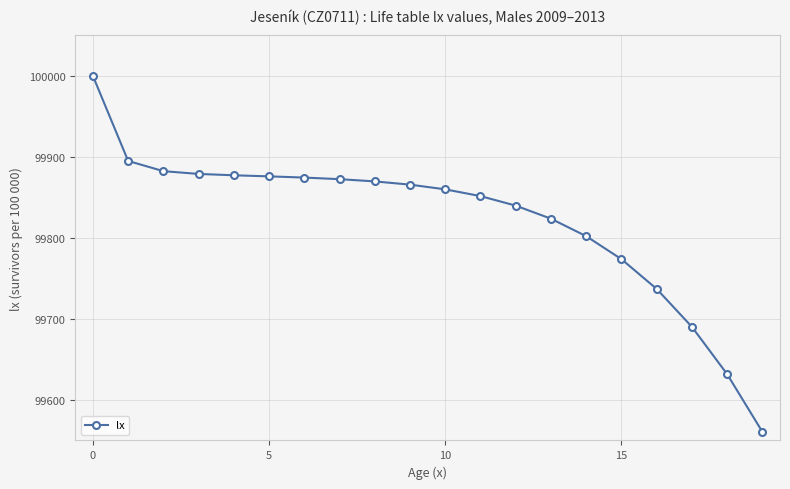

What is the value of the 15th point from the left?

99802.2